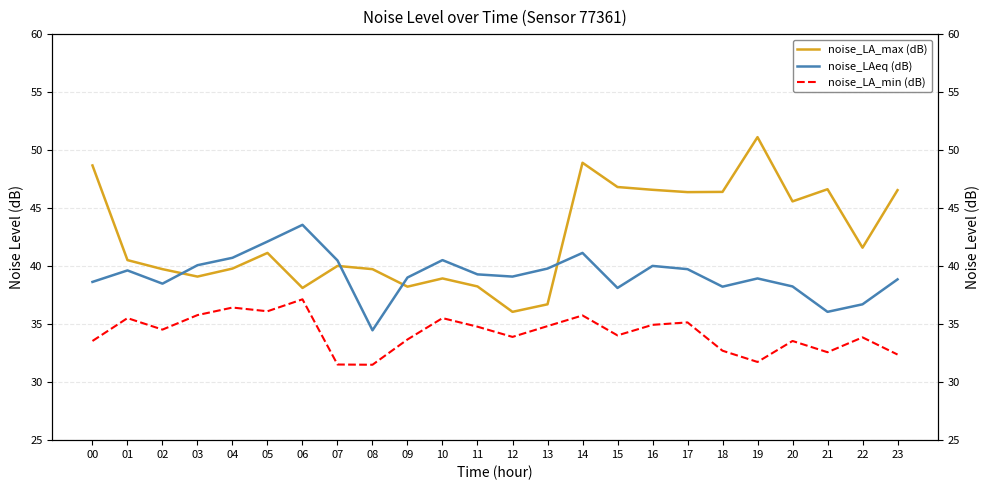

Which has a higher value, 17 or 04?

17